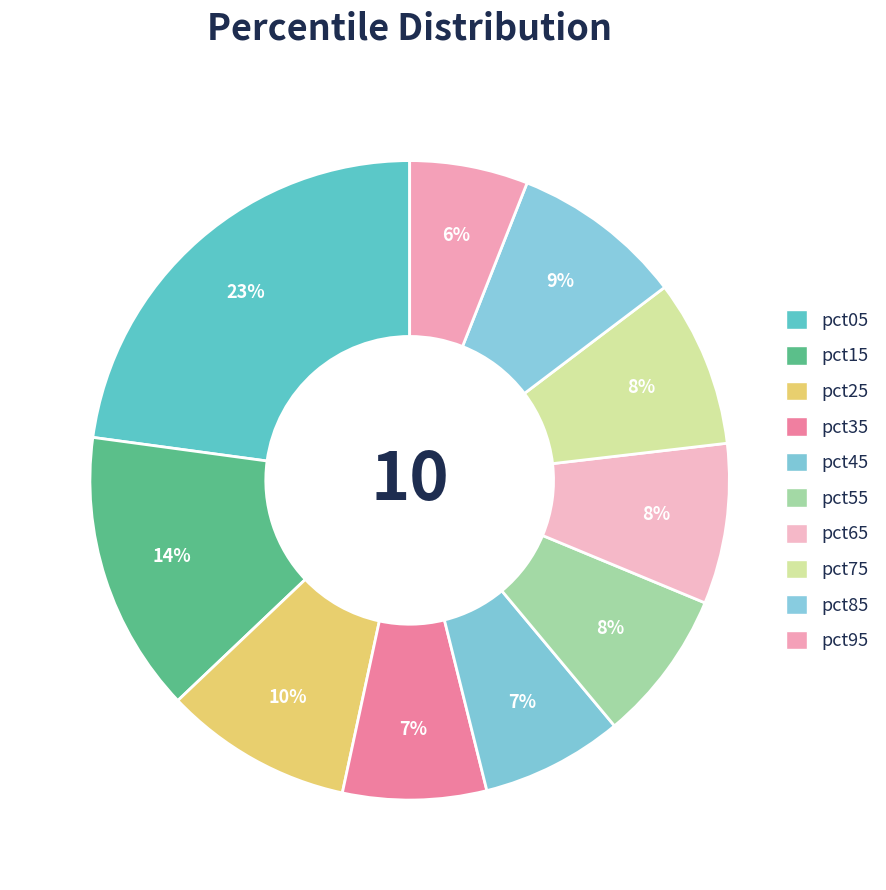

What is the smallest slice in the pie chart?

pct95